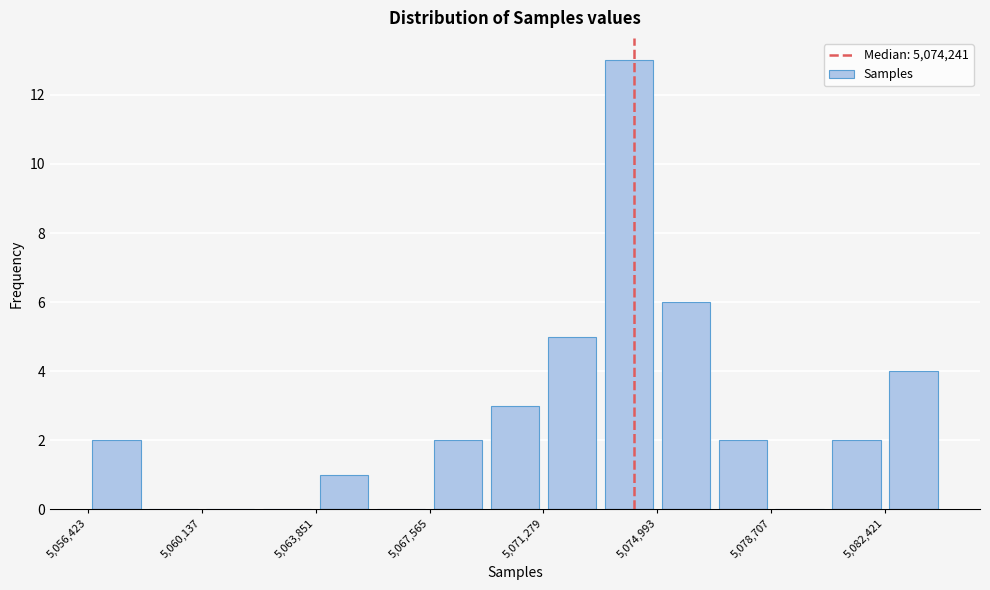

Around what value on the x-axis is the tallest bar? Give the approximate position of its centre, as read against the axis.

5074000